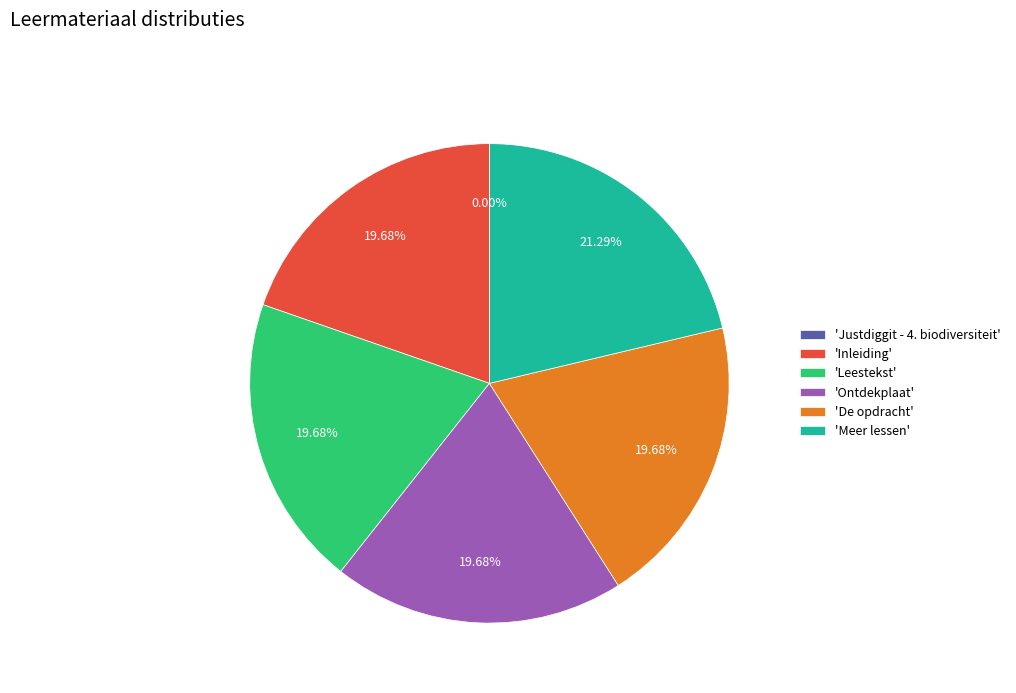

Is there a majority slice in this chart?

No